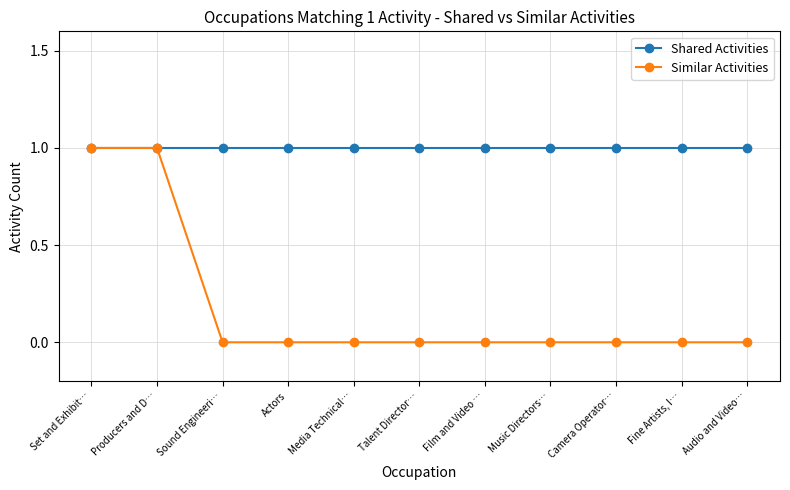

What is the total value across all series at Music Directors…?

1